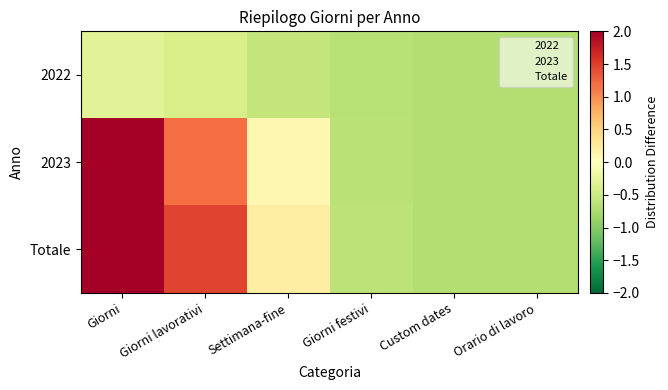

Reading left to right, what are all the values shown in this chart?

2022: Giorni=-0.3	Giorni lavorativi=-0.4	Settimana-fine=-0.6	Giorni festivi=-0.7	Custom dates=-0.7	Orario di lavoro=-0.7
2023: Giorni=2.0	Giorni lavorativi=1.2	Settimana-fine=0.1	Giorni festivi=-0.6	Custom dates=-0.7	Orario di lavoro=-0.7
Totale: Giorni=2.4	Giorni lavorativi=1.5	Settimana-fine=0.2	Giorni festivi=-0.6	Custom dates=-0.7	Orario di lavoro=-0.7